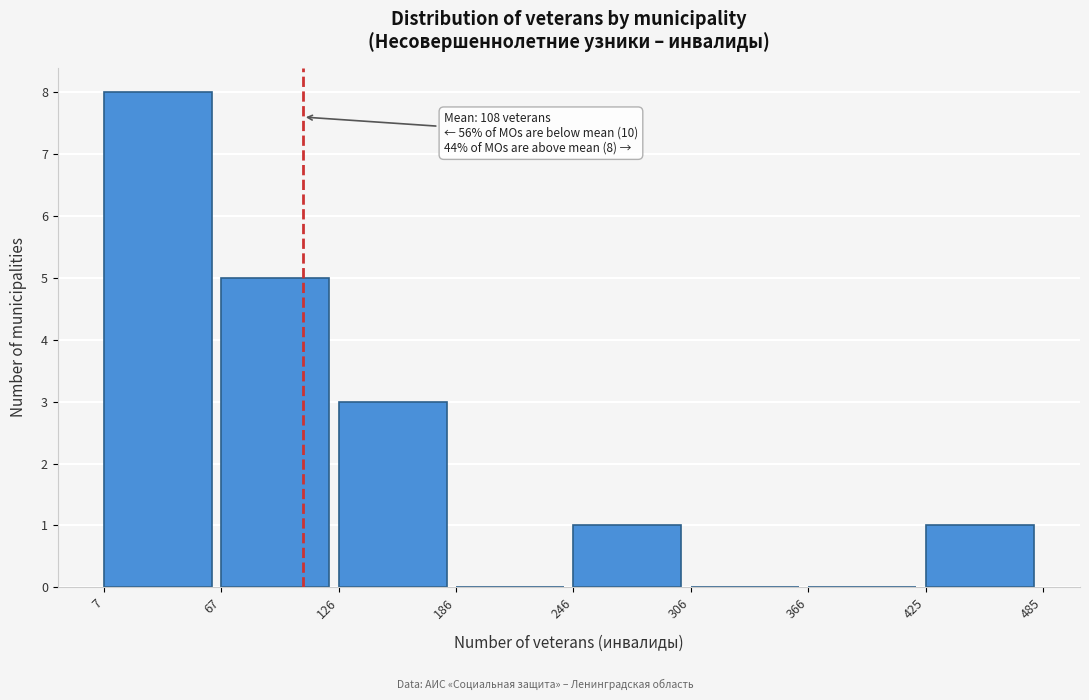

Which range on the x-axis has the tallest bar?

7 to 67